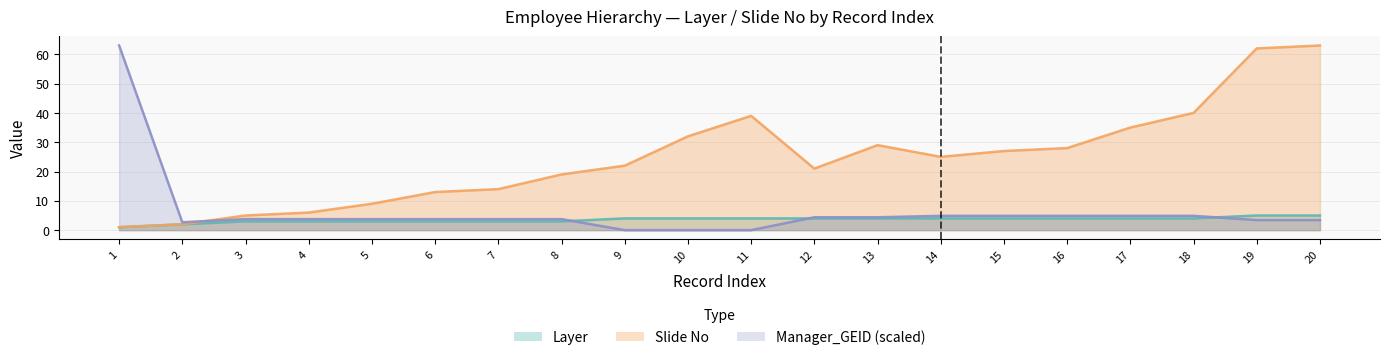

What is the difference between the second highest and minimum values in the Slide No series?

61.0